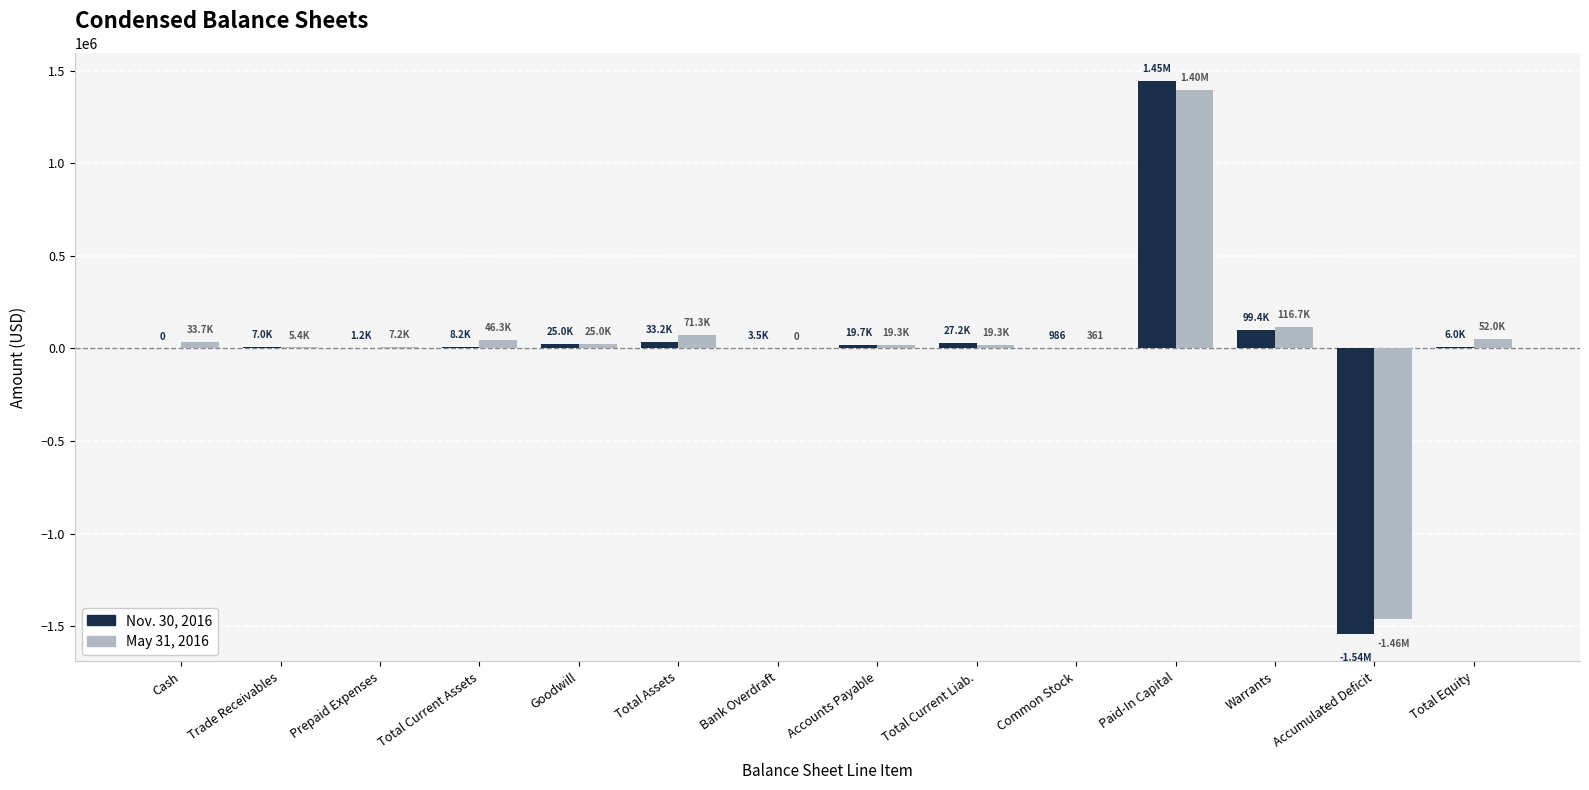

How many groups of bars are there?

14